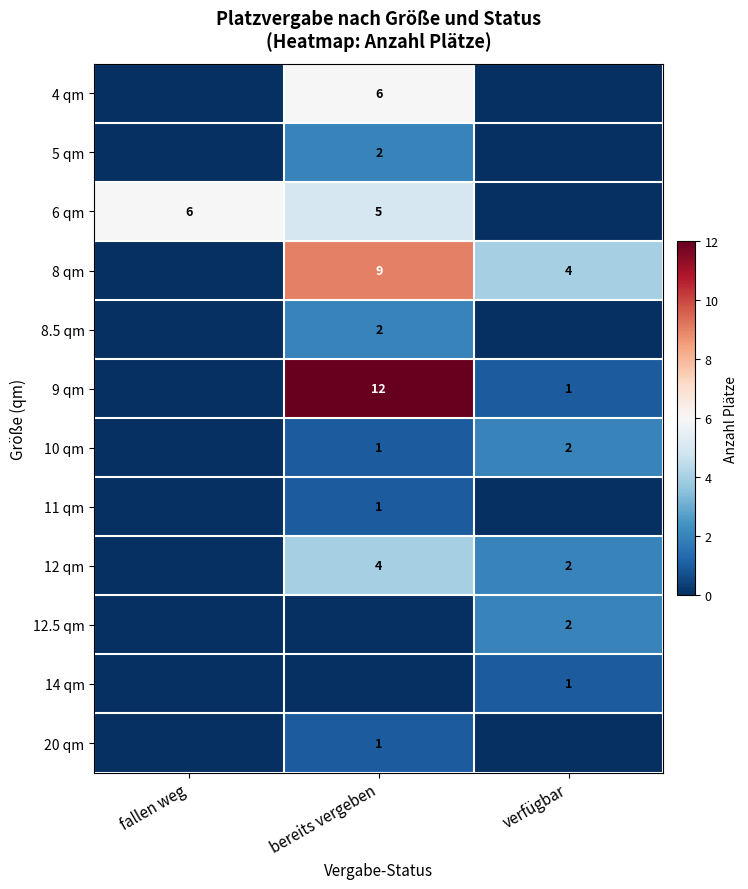

True or false: 9 qm has a value of 17 at bereits vergeben.

False